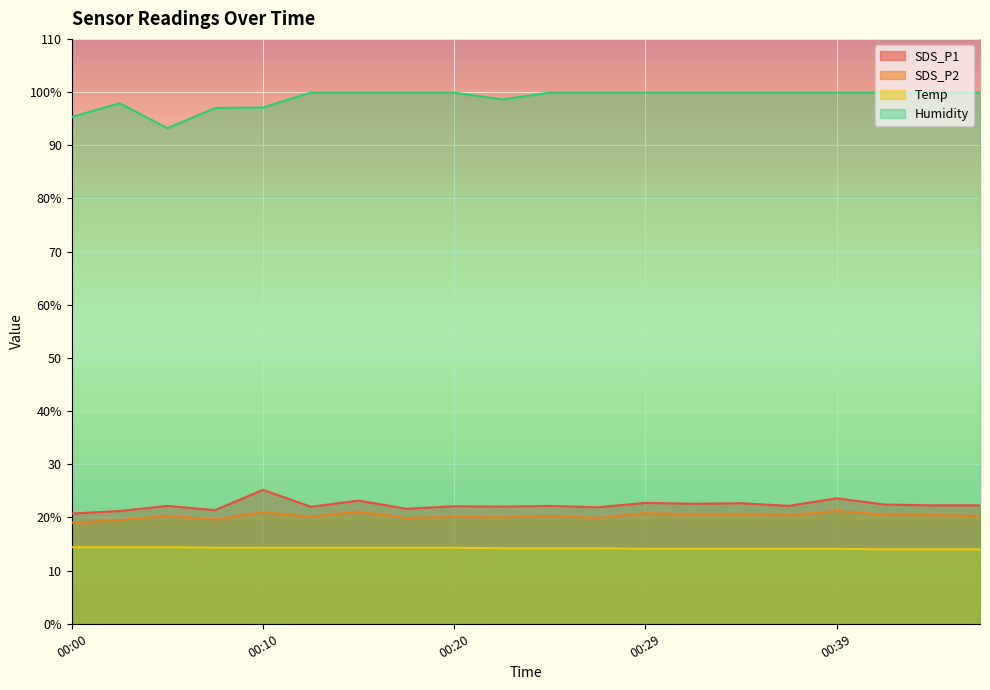

Which category has the lowest value in the SDS_P2 series?

00:00